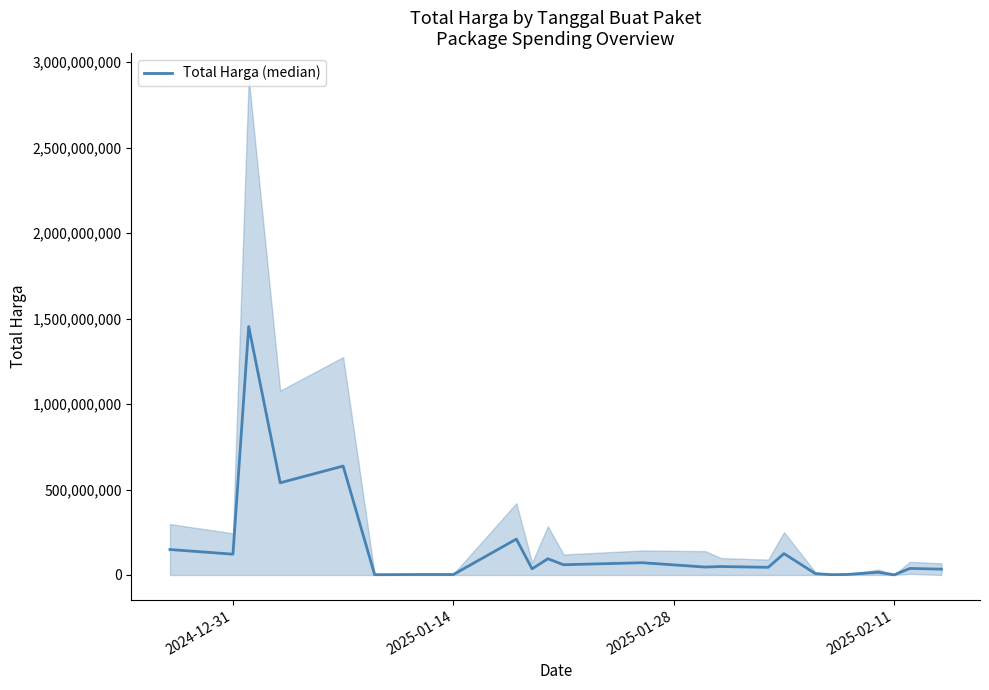

What is the difference between the maximum and minimum values?

1453221200